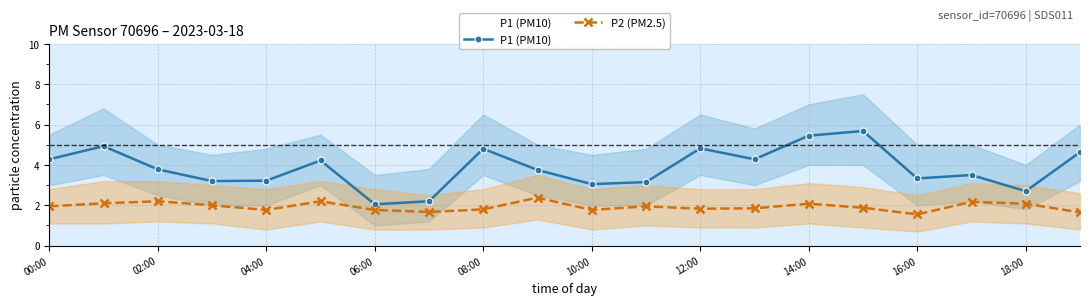

What is the difference between the maximum and minimum values in the P2 (PM2.5) series?

0.8